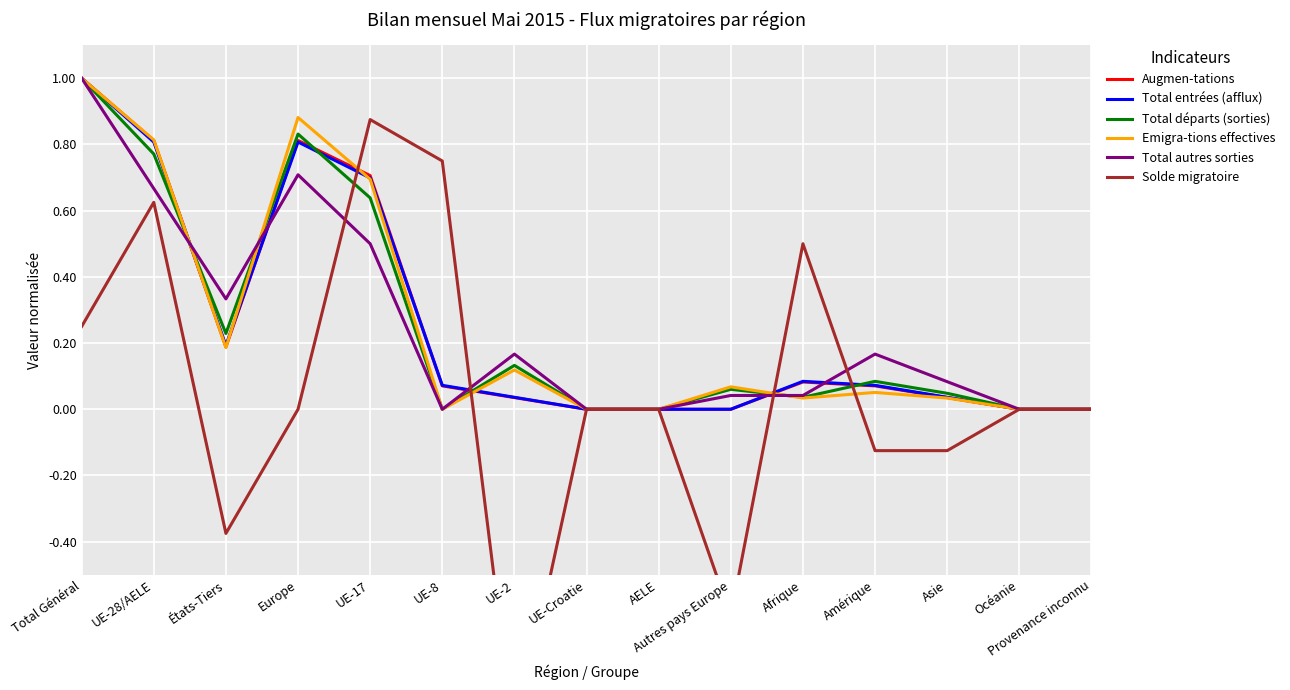

True or false: Total entrées (afflux) has more than 2 points higher than both neighbors.

False